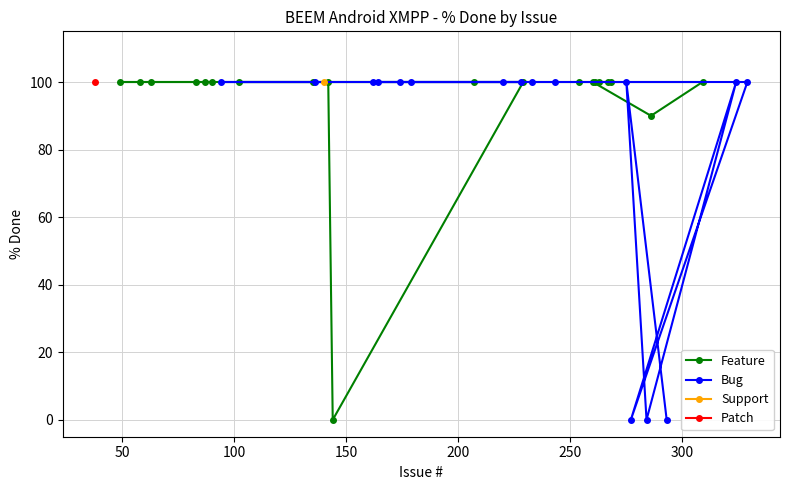

What is the value of the Feature point at the 13th from the left?

100